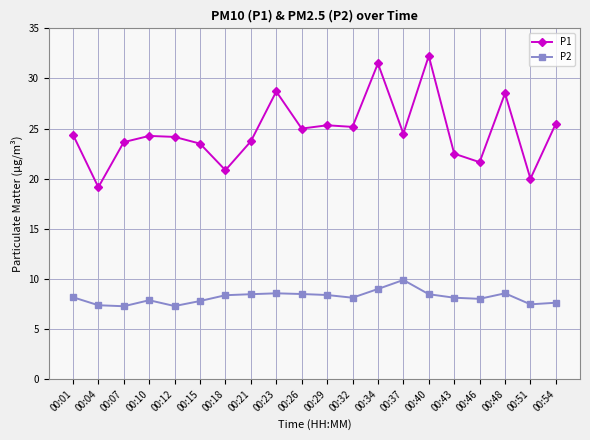

Where is the first local maximum for P2?

00:10